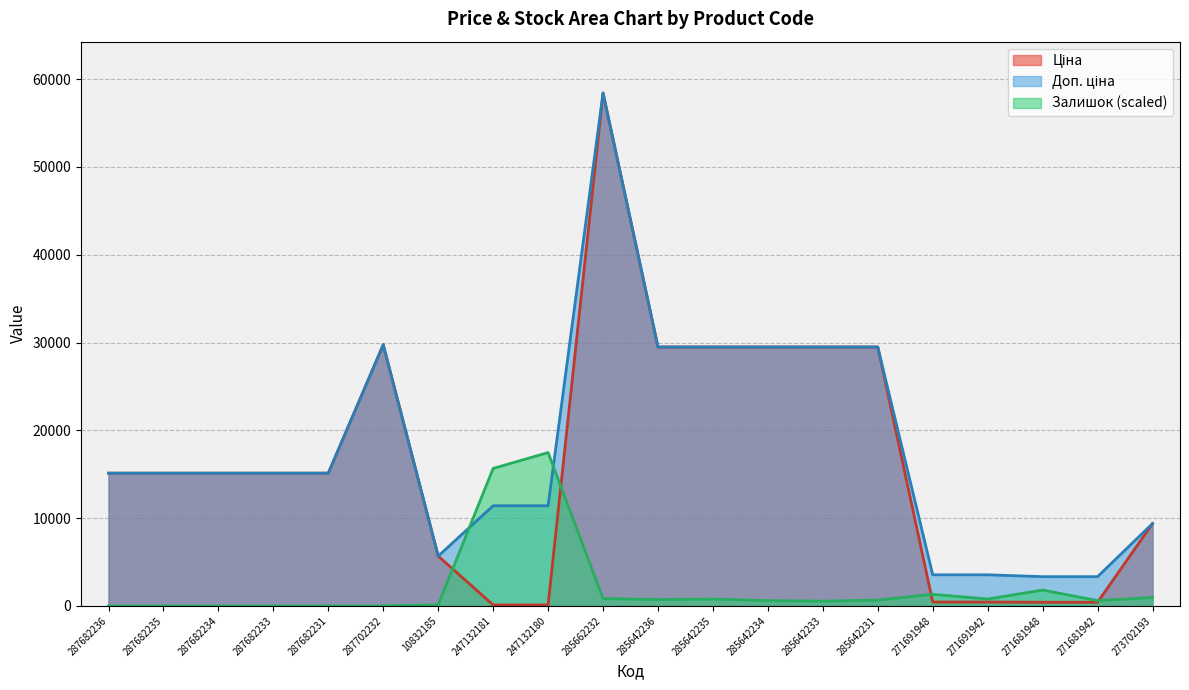

How many intersections are there between Залишок and Доп. ціна?

2